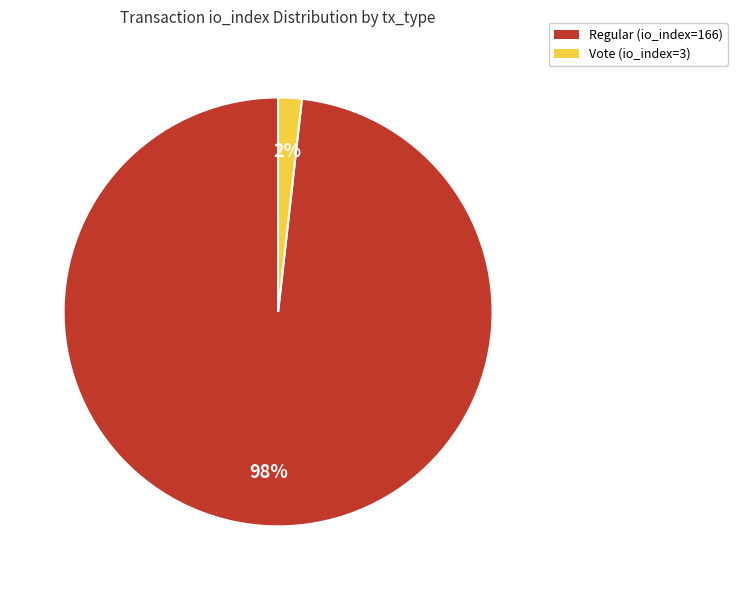

Combined, do Regular (io_index=166) and Vote (io_index=3) account for over 50%?

Yes